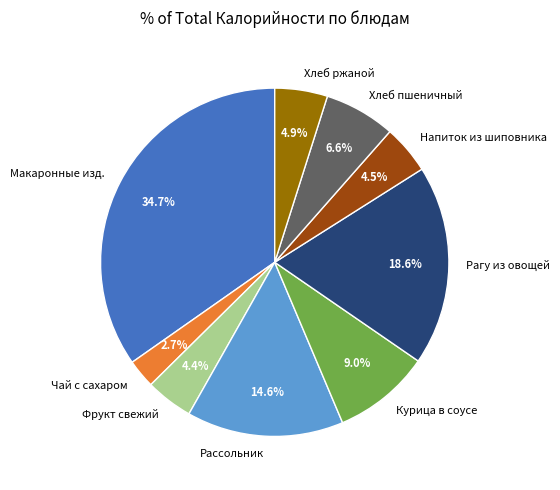

Does Хлеб ржаной represent more than half of the total?

No